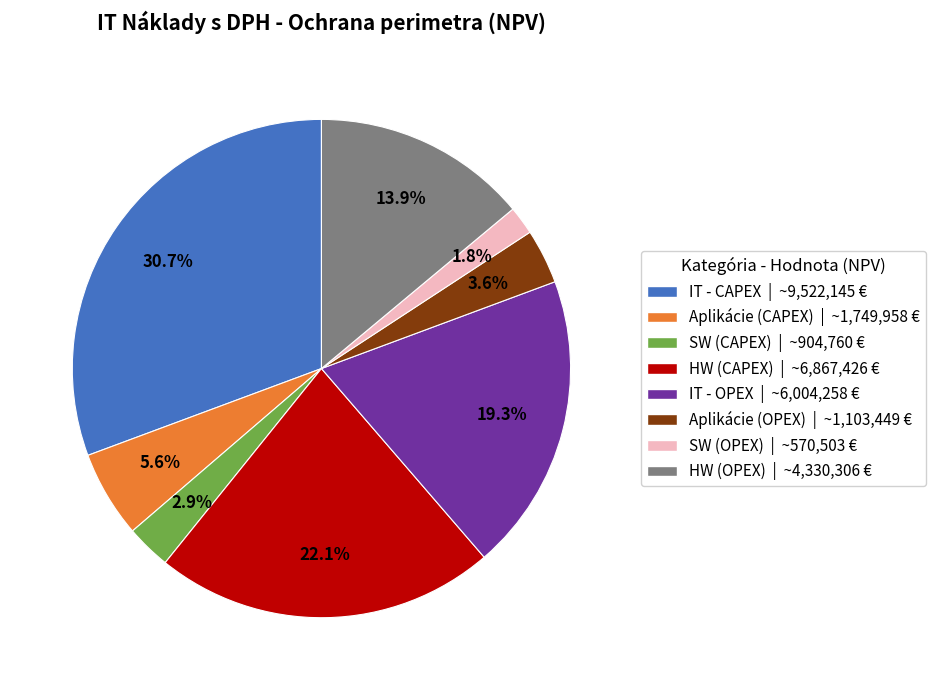

True or false: Aplikácie (CAPEX) accounts for 6% of the total.

True